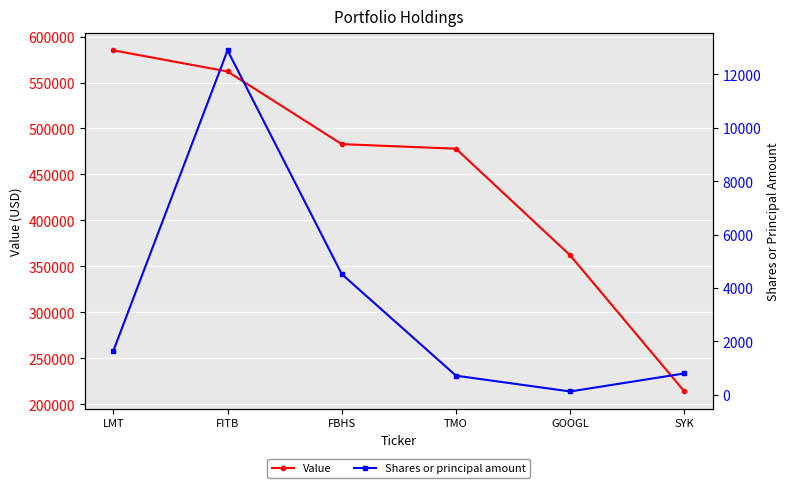

At which category is the sum across all series the highest?

LMT